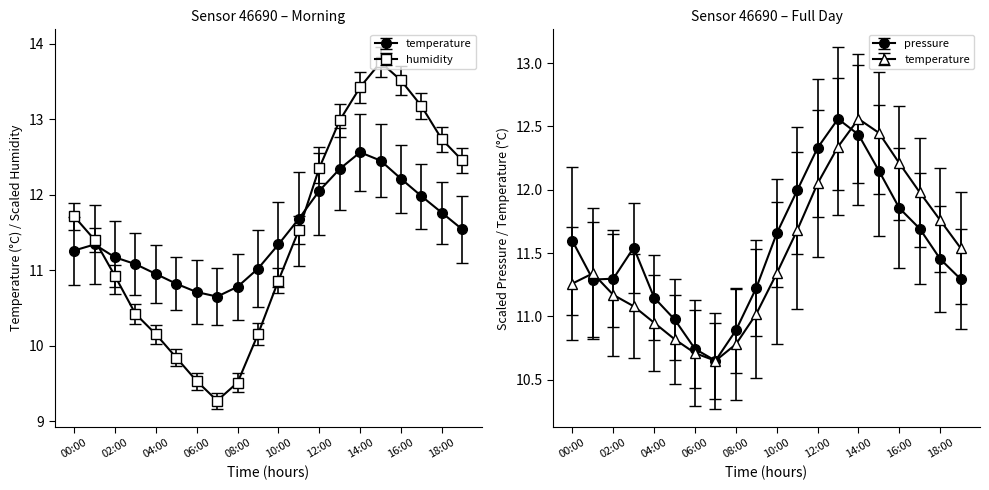

Is this an area chart (filled region under the line)?

No